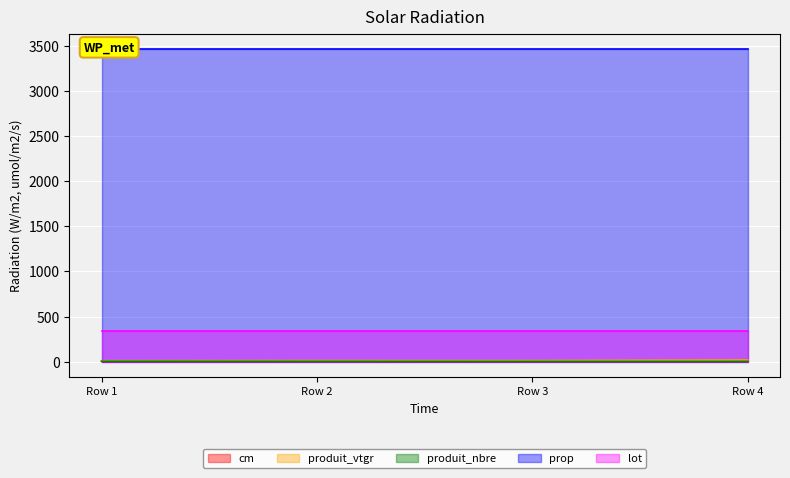

Which category has the highest value across all series?

Row 4